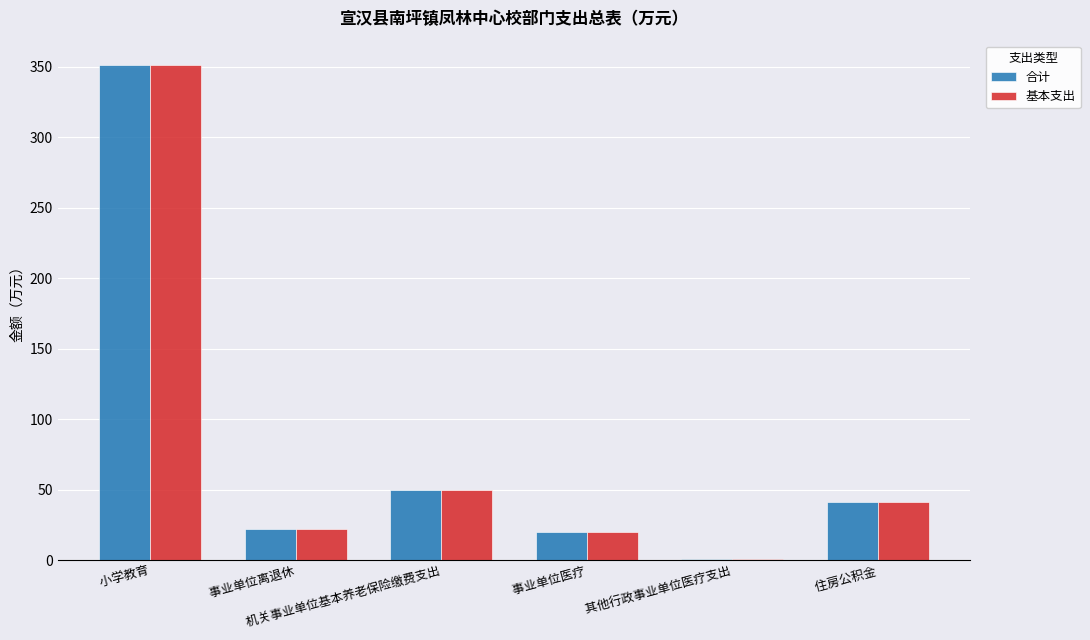

What is the highest value of the 合计 series?

351.1